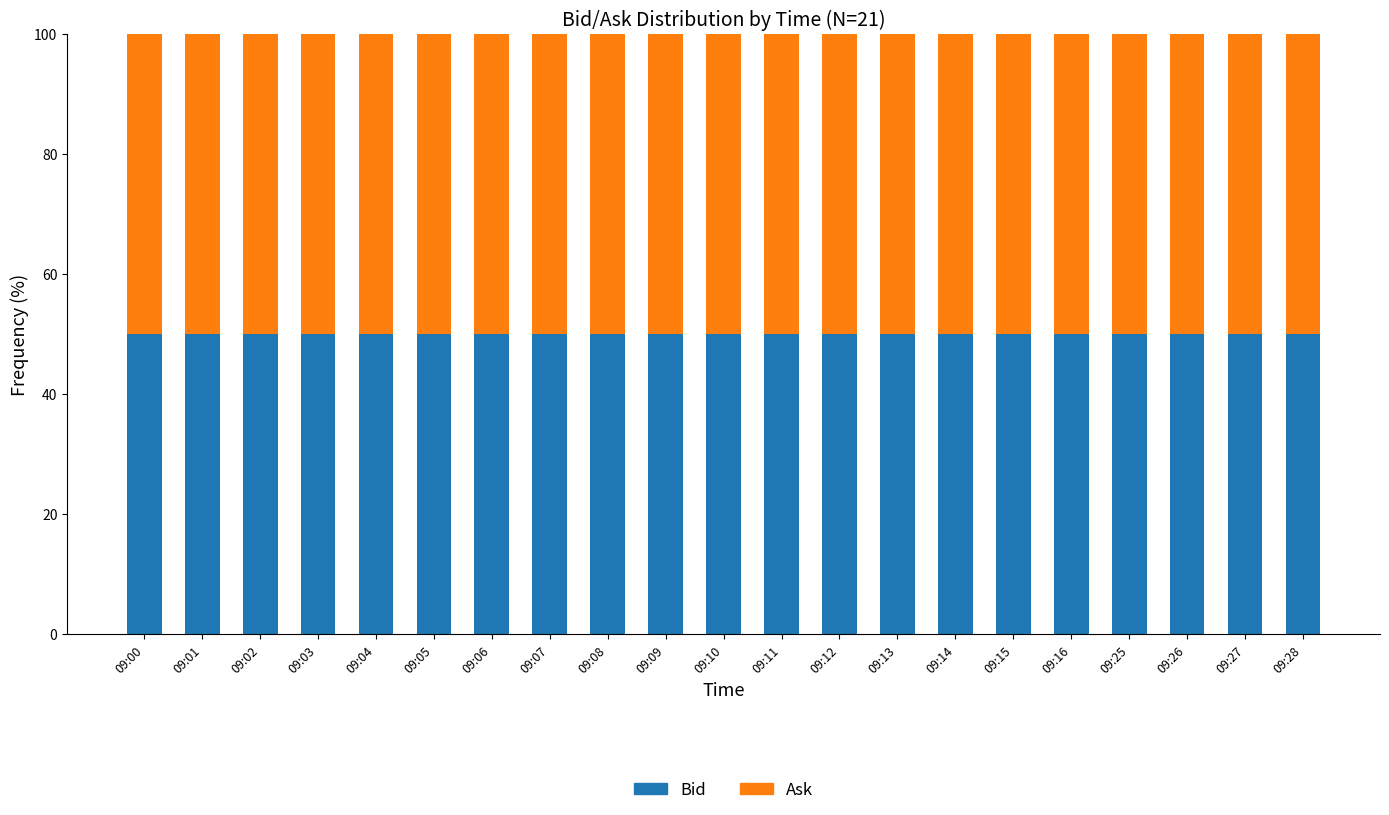

What is the sum of all Bid values?

1048.6